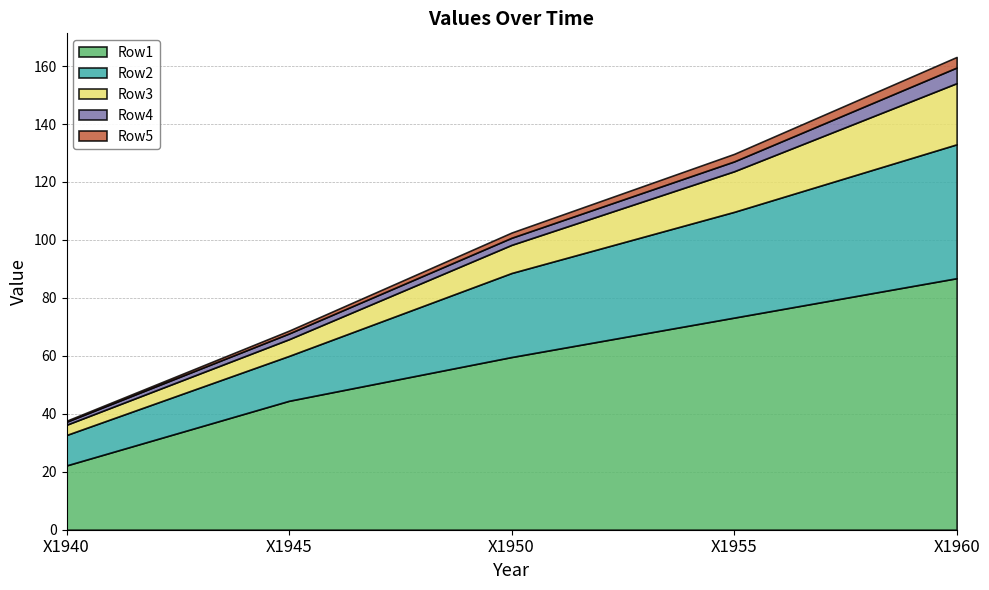

Does the chart have visible grid lines?

Yes